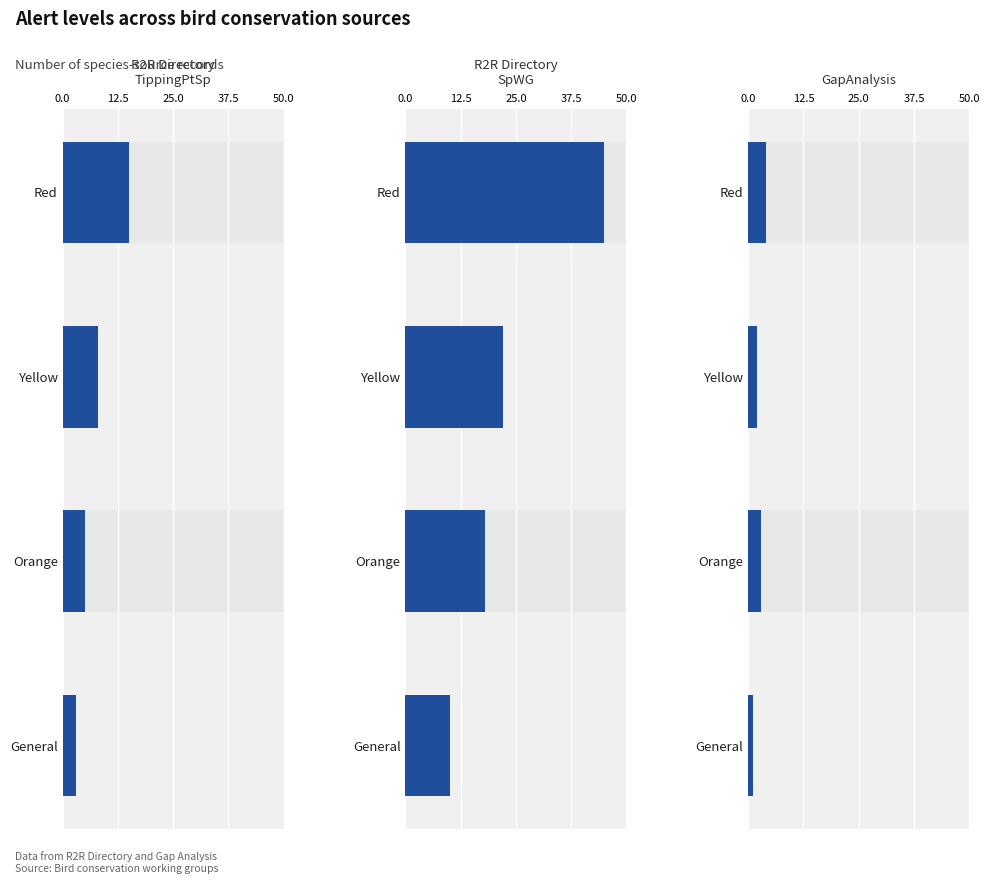

The R2R_Directory_TippingPtSp series shows 5 at Yellow. True or false?

False